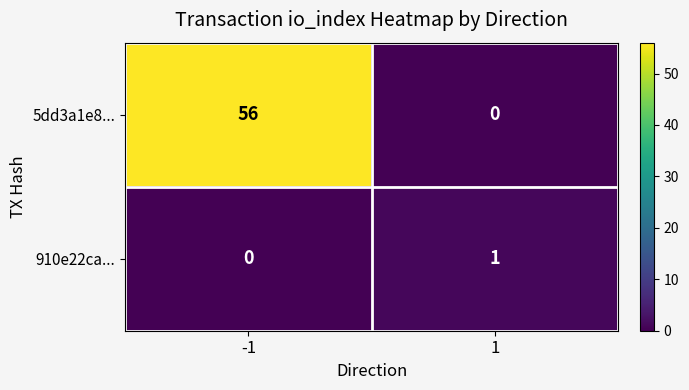

At how many categories does at least one series exceed 20?

1